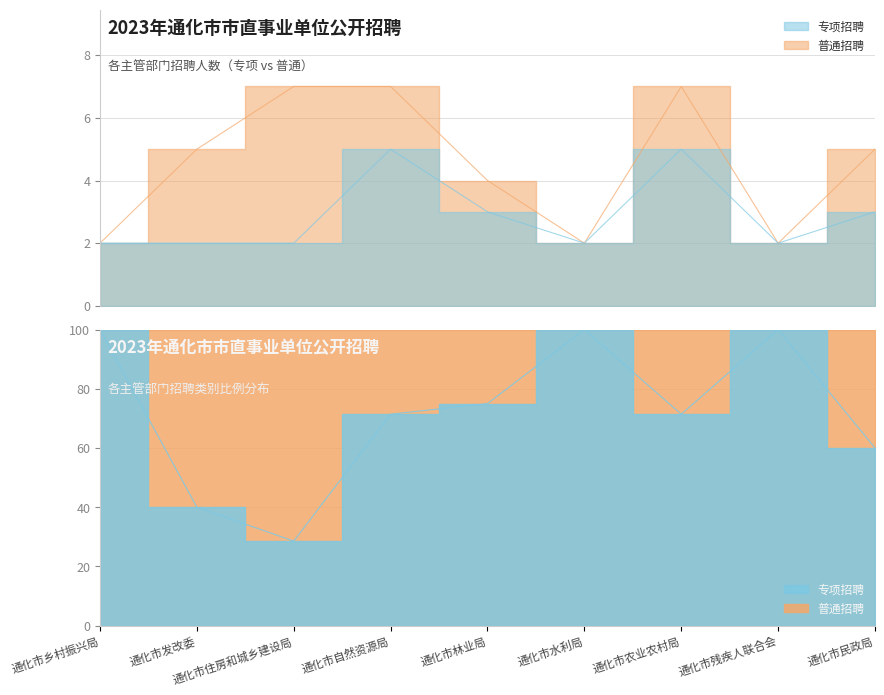

Reading left to right, what are all the values shown in this chart?

2	2	2	5	3	2	5	2	3